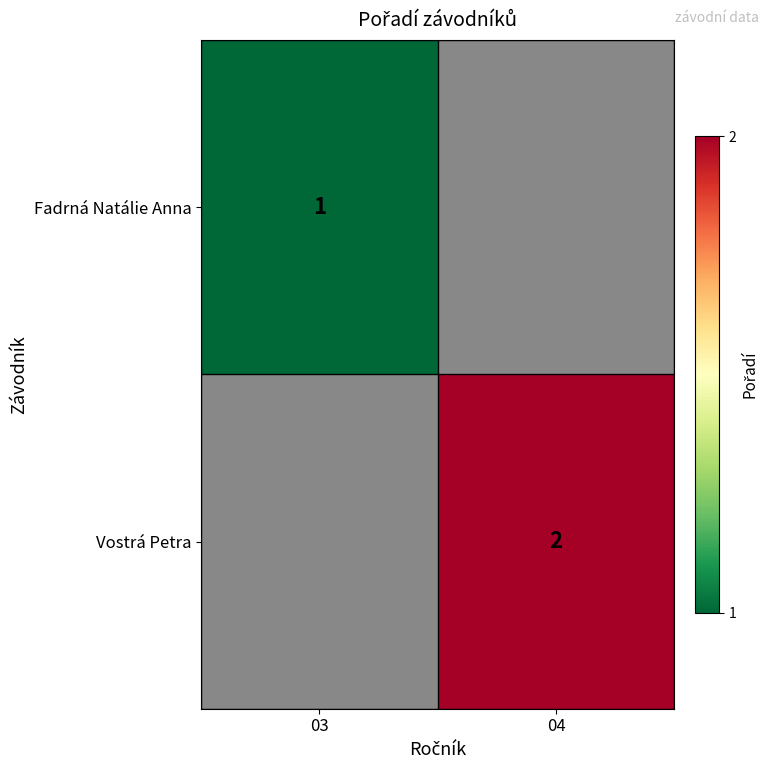

The Vostrá Petra series shows 2 at 04. True or false?

True